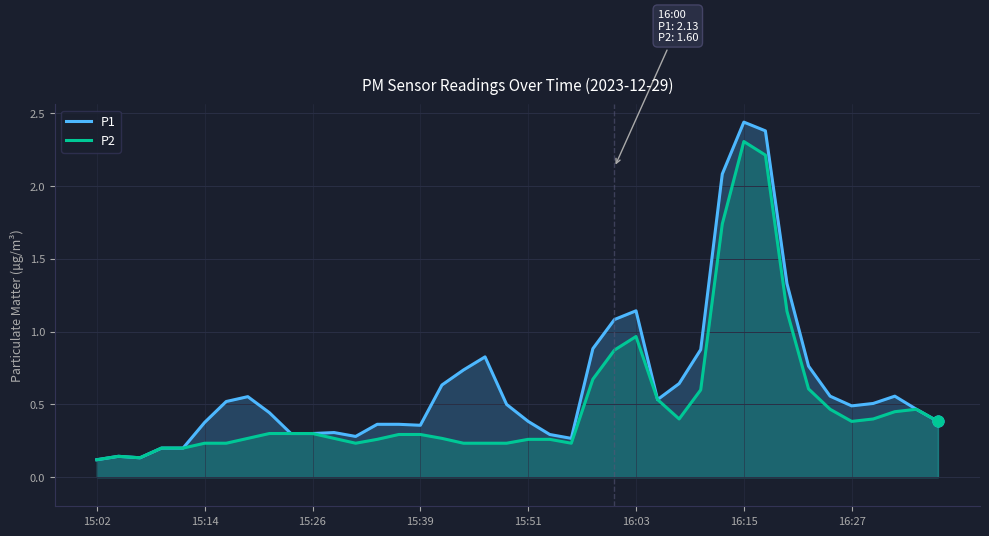

Which series has the largest Y range (max minus min)?

P1